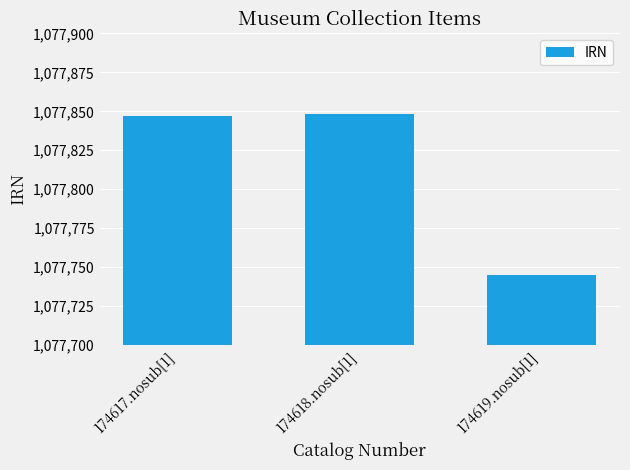

What position from the left is 174619.nosub[1]?

3